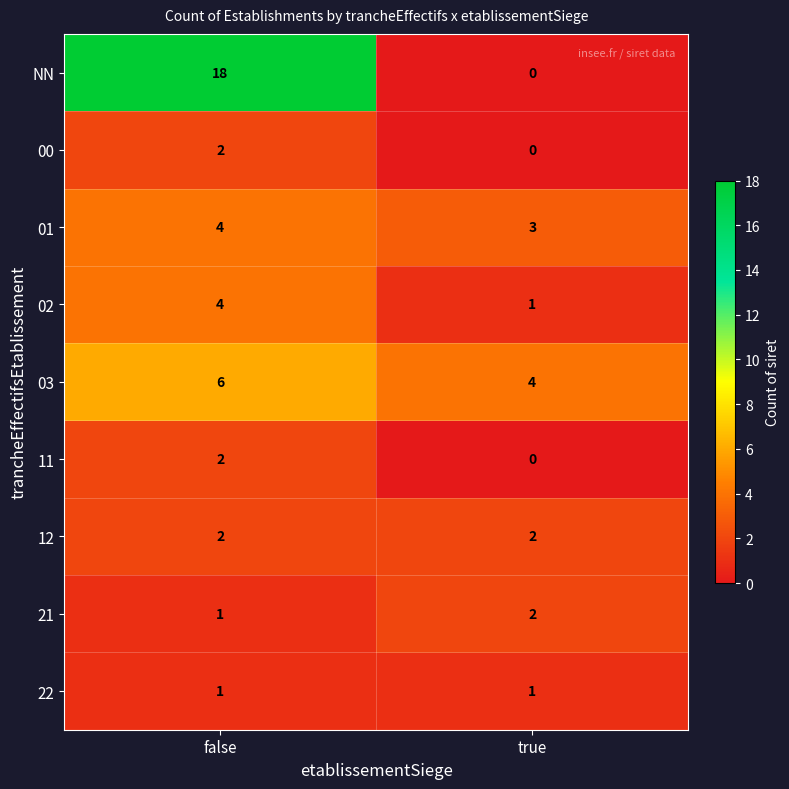

Which series has the largest total across all categories?

NN